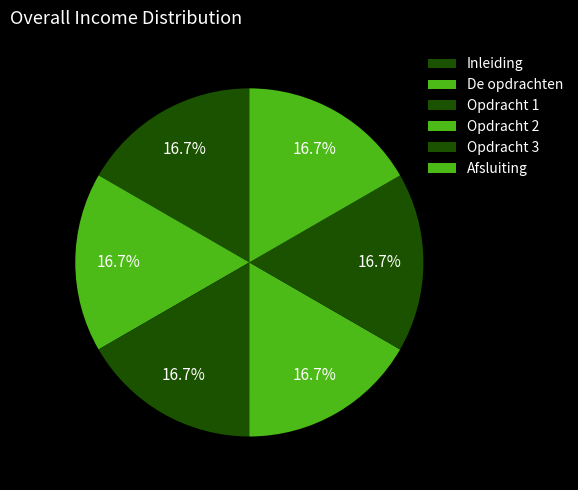

Combined, what portion of the pie is Inleiding and Afsluiting?

33.3%